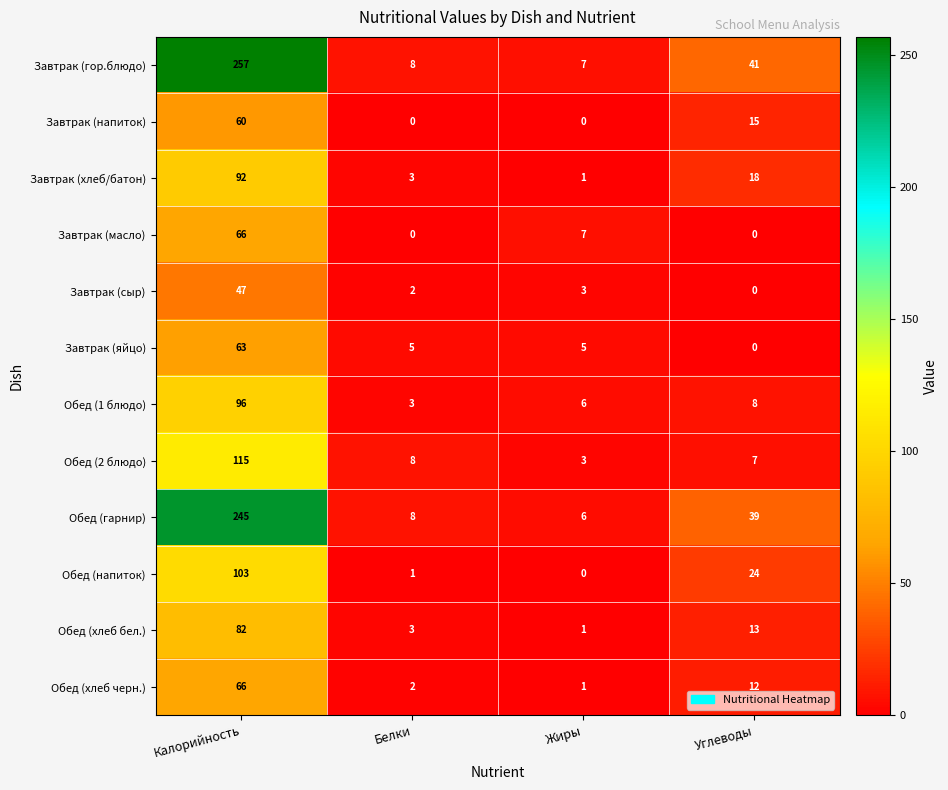

Where does the Завтрак (масло) series first go above 7?

Калорийность